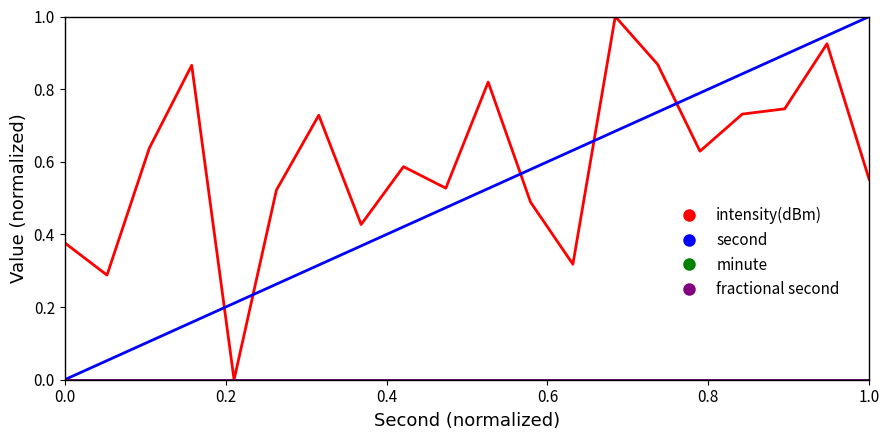

Is this an area chart (filled region under the line)?

No